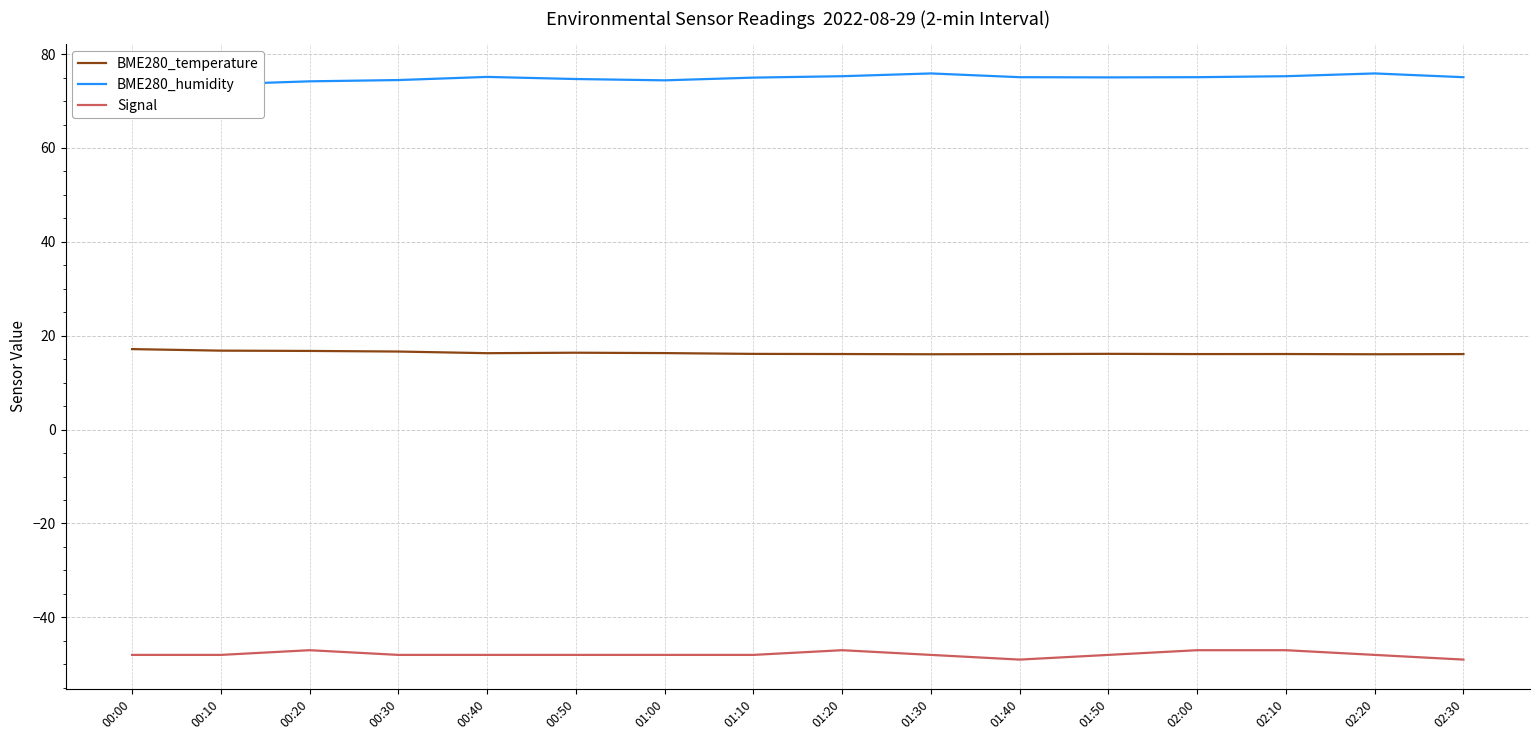

True or false: Signal and BME280_humidity cross at least once.

False